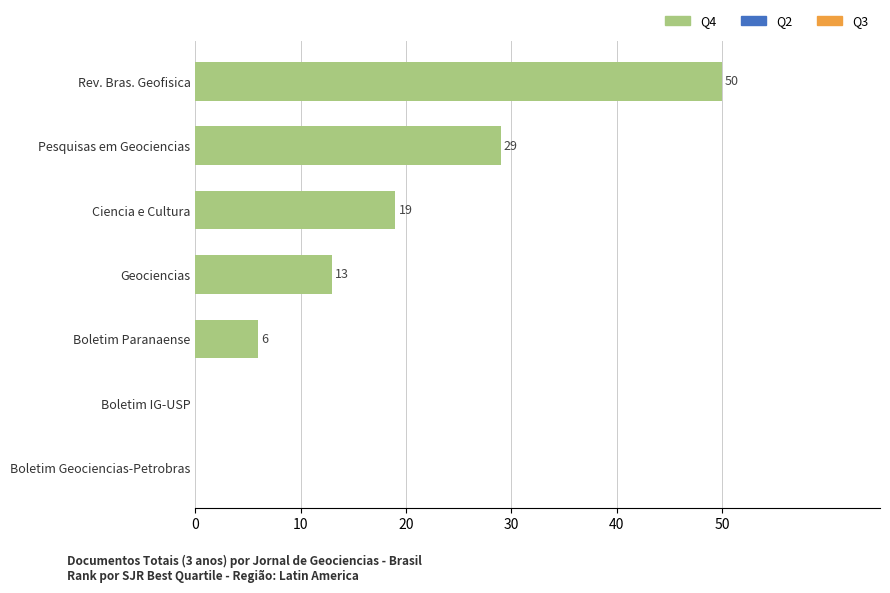

Count the number of data series in this chart.

1